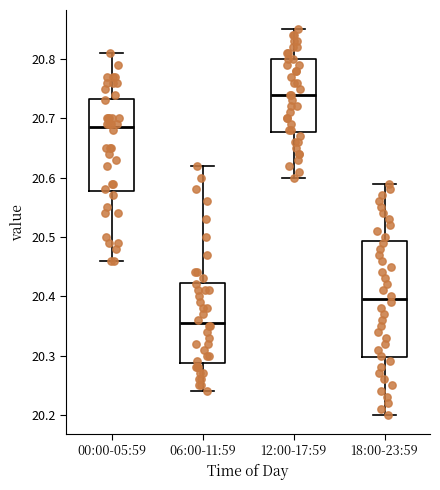

Reading left to right, transcribe this box plot: for each box, give where its median line is, the range the box spans, and where its two whiskers end, as read against the y-axis. The values are not printed on the chart, so give them approximately, as read against the axis.

00:00-05:59: median 20.69, box 20.58 to 20.73, whiskers 20.46 to 20.81
06:00-11:59: median 20.36, box 20.29 to 20.42, whiskers 20.24 to 20.62
12:00-17:59: median 20.74, box 20.68 to 20.80, whiskers 20.60 to 20.85
18:00-23:59: median 20.40, box 20.30 to 20.49, whiskers 20.20 to 20.59